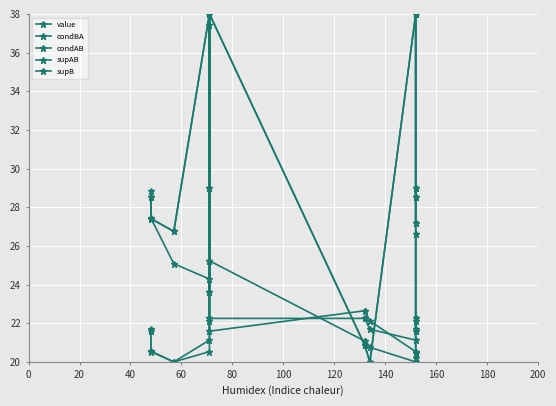

Where do supB and value first cross each other?

80 and 100